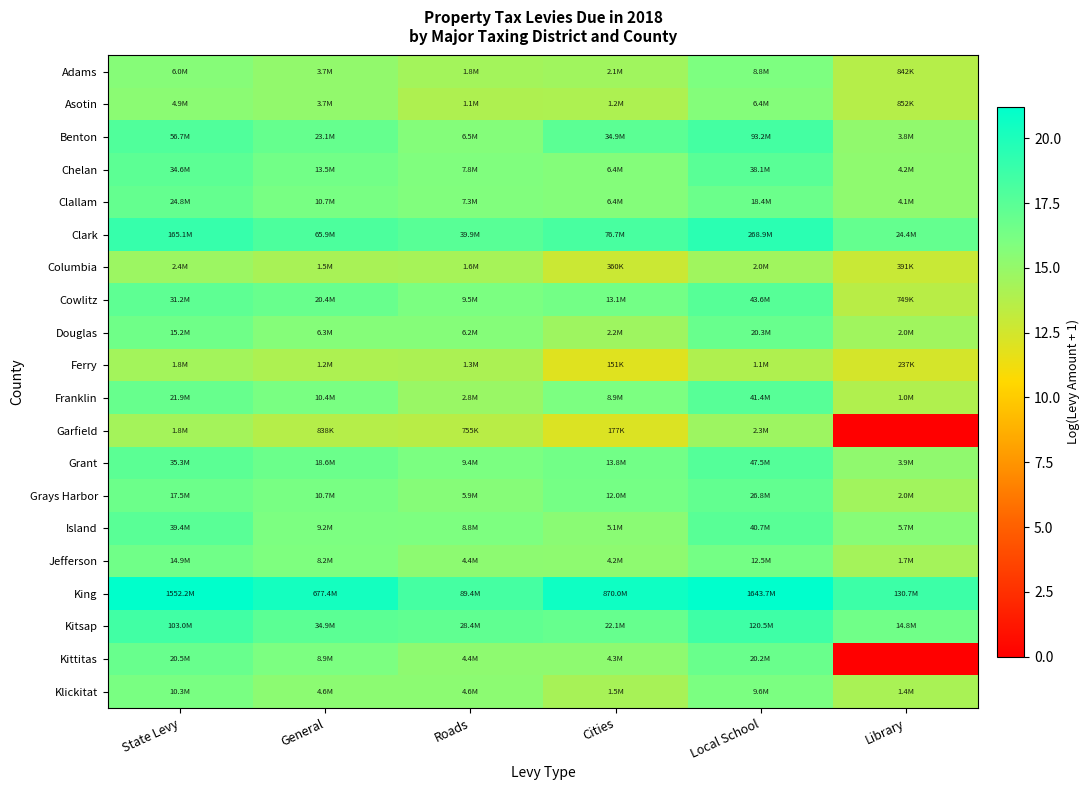

Reading right to left, extract all data points from this chart.

Adams: Library=13.6	Local School=16.0	Cities=14.5	Roads=14.4	General=15.1	State Levy=15.6
Asotin: Library=13.7	Local School=15.7	Cities=14.0	Roads=13.9	General=15.1	State Levy=15.4
Benton: Library=15.2	Local School=18.4	Cities=17.4	Roads=15.7	General=17.0	State Levy=17.9
Chelan: Library=15.2	Local School=17.5	Cities=15.7	Roads=15.9	General=16.4	State Levy=17.4
Clallam: Library=15.2	Local School=16.7	Cities=15.7	Roads=15.8	General=16.2	State Levy=17.0
Clark: Library=17.0	Local School=19.4	Cities=18.2	Roads=17.5	General=18.0	State Levy=18.9
Columbia: Library=12.9	Local School=14.5	Cities=12.8	Roads=14.3	General=14.2	State Levy=14.7
Cowlitz: Library=13.5	Local School=17.6	Cities=16.4	Roads=16.1	General=16.8	State Levy=17.3
Douglas: Library=14.5	Local School=16.8	Cities=14.6	Roads=15.6	General=15.7	State Levy=16.5
Ferry: Library=12.4	Local School=13.9	Cities=11.9	Roads=14.1	General=14.0	State Levy=14.4
Franklin: Library=13.8	Local School=17.5	Cities=16.0	Roads=14.8	General=16.2	State Levy=16.9
Garfield: Library=0.0	Local School=14.6	Cities=12.1	Roads=13.5	General=13.6	State Levy=14.4
Grant: Library=15.2	Local School=17.7	Cities=16.4	Roads=16.1	General=16.7	State Levy=17.4
Grays Harbor: Library=14.5	Local School=17.1	Cities=16.3	Roads=15.6	General=16.2	State Levy=16.7
Island: Library=15.6	Local School=17.5	Cities=15.4	Roads=16.0	General=16.0	State Levy=17.5
Jefferson: Library=14.4	Local School=16.3	Cities=15.3	Roads=15.3	General=15.9	State Levy=16.5
King: Library=18.7	Local School=21.2	Cities=20.6	Roads=18.3	General=20.3	State Levy=21.2
Kitsap: Library=16.5	Local School=18.6	Cities=16.9	Roads=17.2	General=17.4	State Levy=18.4
Kittitas: Library=0.0	Local School=16.8	Cities=15.3	Roads=15.3	General=16.0	State Levy=16.8
Klickitat: Library=14.2	Local School=16.1	Cities=14.2	Roads=15.3	General=15.4	State Levy=16.1